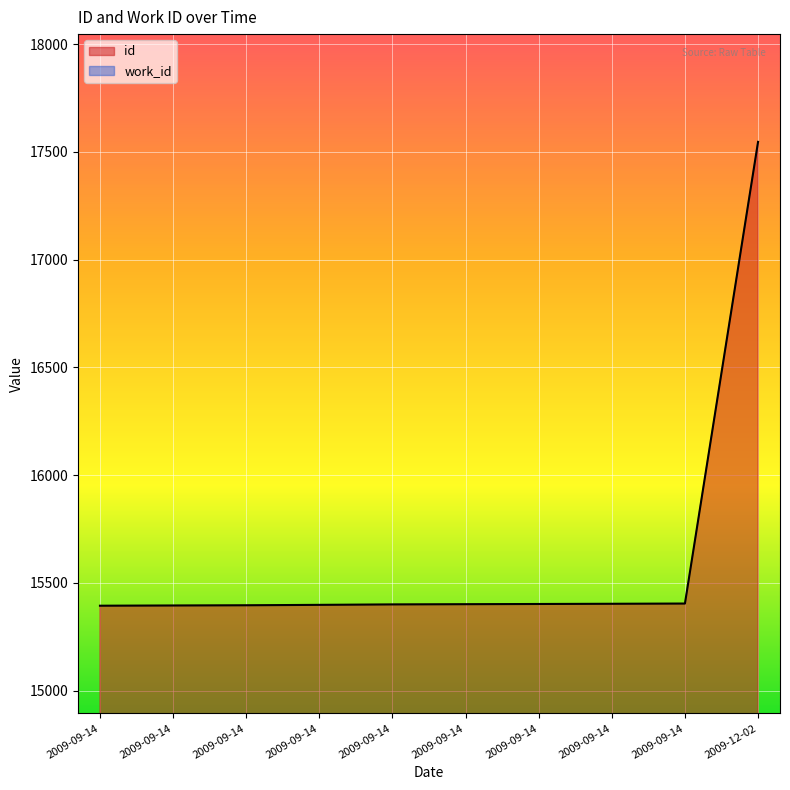

How many lines are shown in the chart?

2